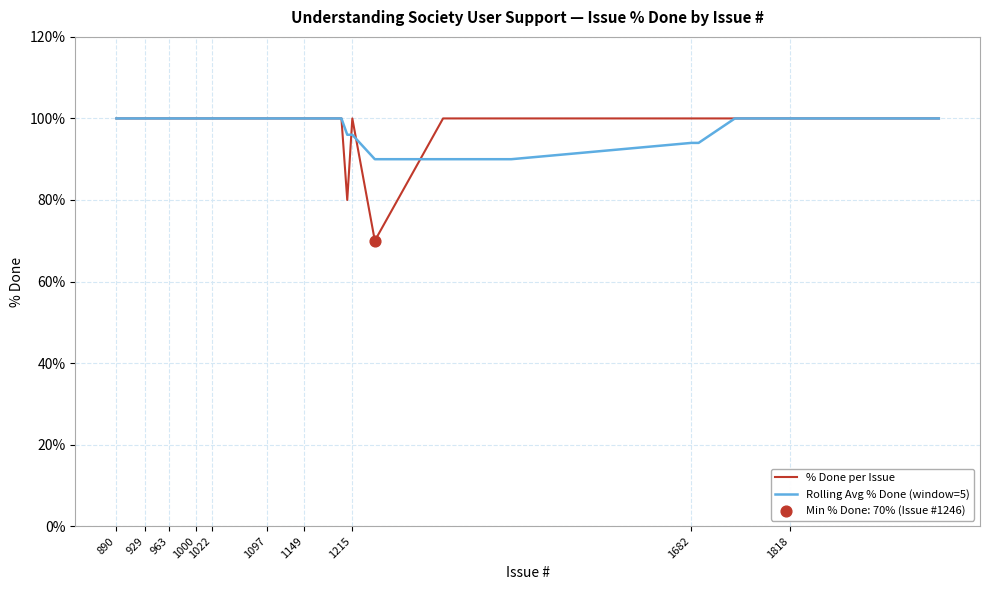

Which series has the widest spread of values?

% Done per Issue